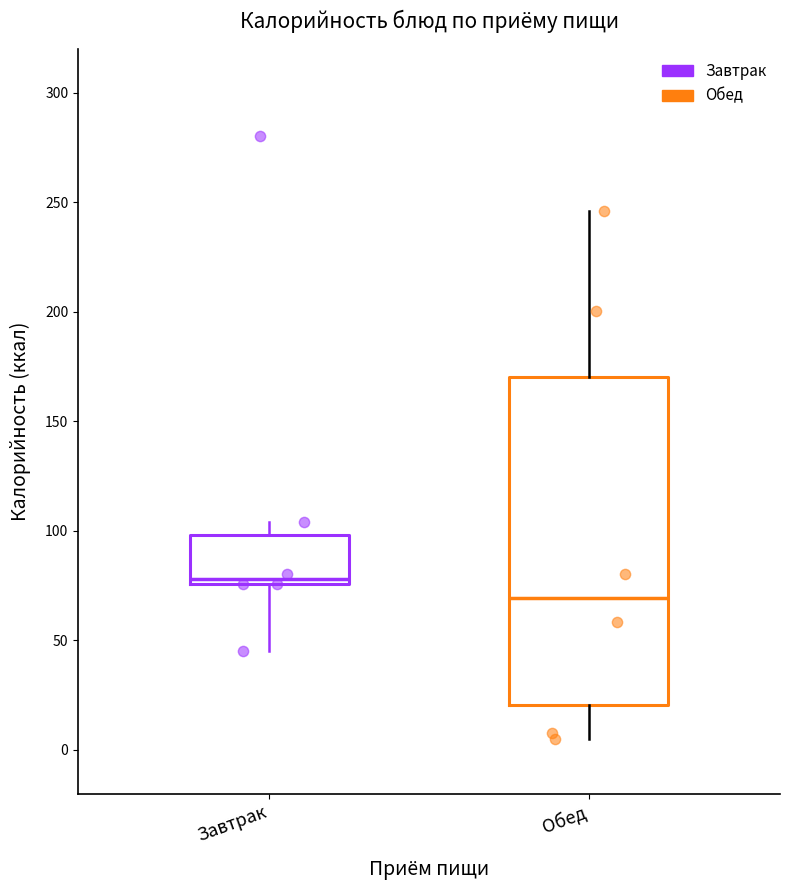

Which box has the lowest median line?

Обед